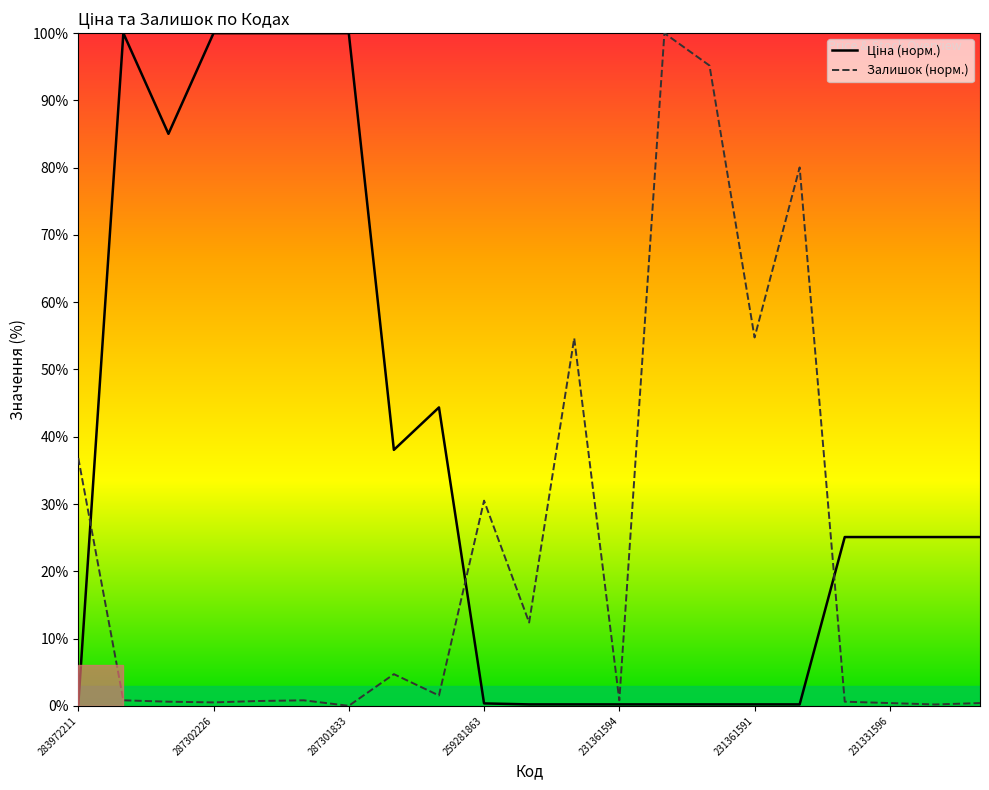

What is the maximum value shown in the chart?

100.0